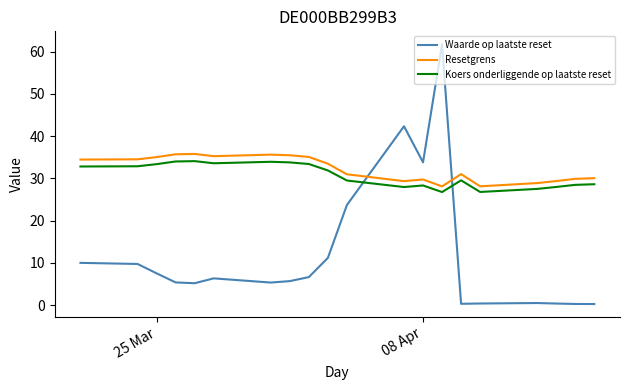

What is the maximum value shown in the chart?

61.7